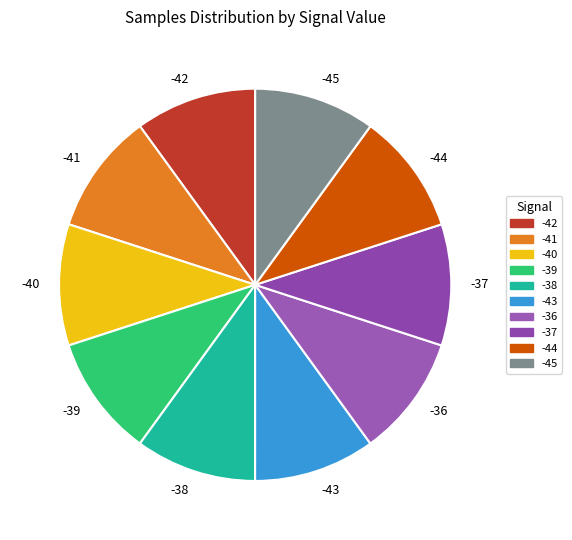

The -36 slice represents 1% of the pie. True or false?

False